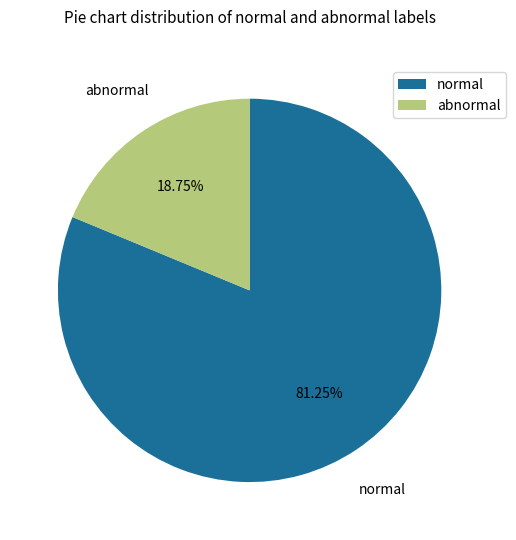

What is the ratio of the value at normal to the value at abnormal?

4.3